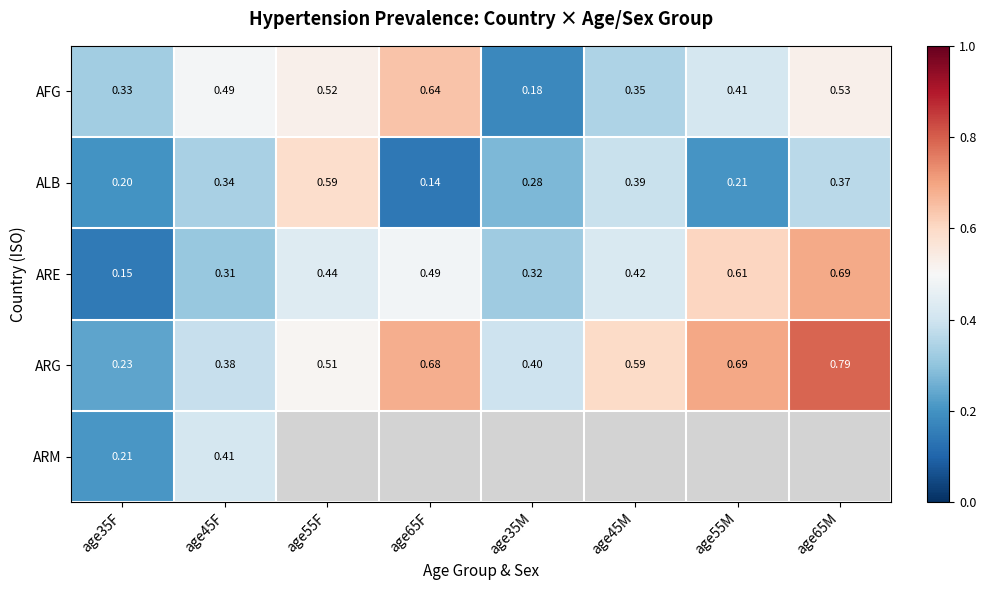

At how many categories does at least one series exceed 0?

8